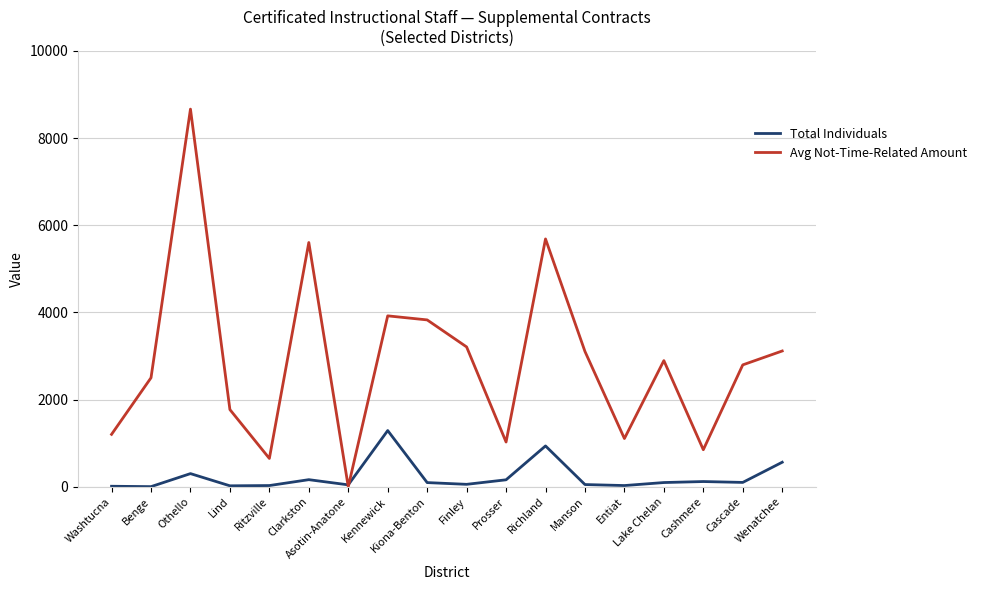

What is the average value of the Avg Not-Time-Related Amount series?

2885